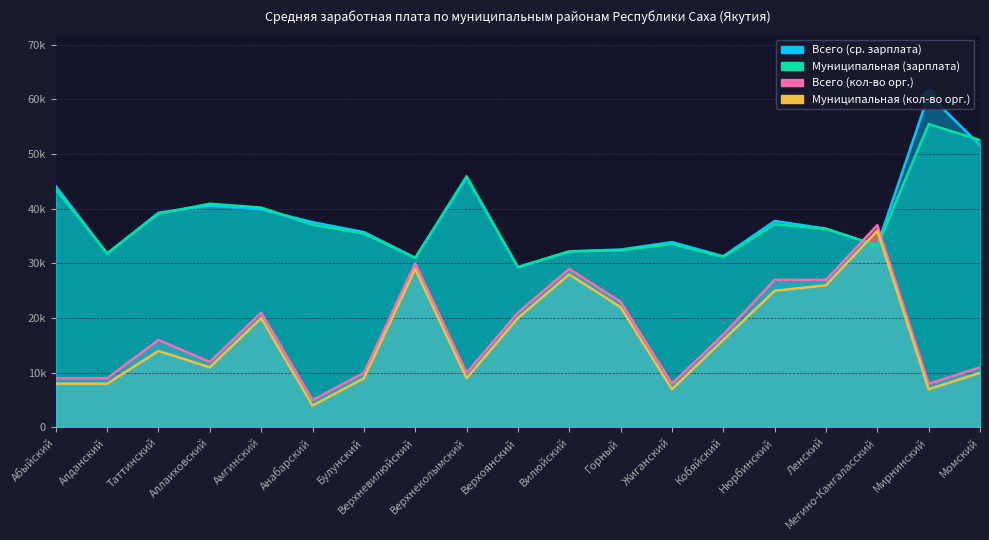

What are all the series names shown in the legend?

Всего (ср. зарплата), Муниципальная (зарплата), Всего (кол-во орг.), Муниципальная (кол-во орг.)